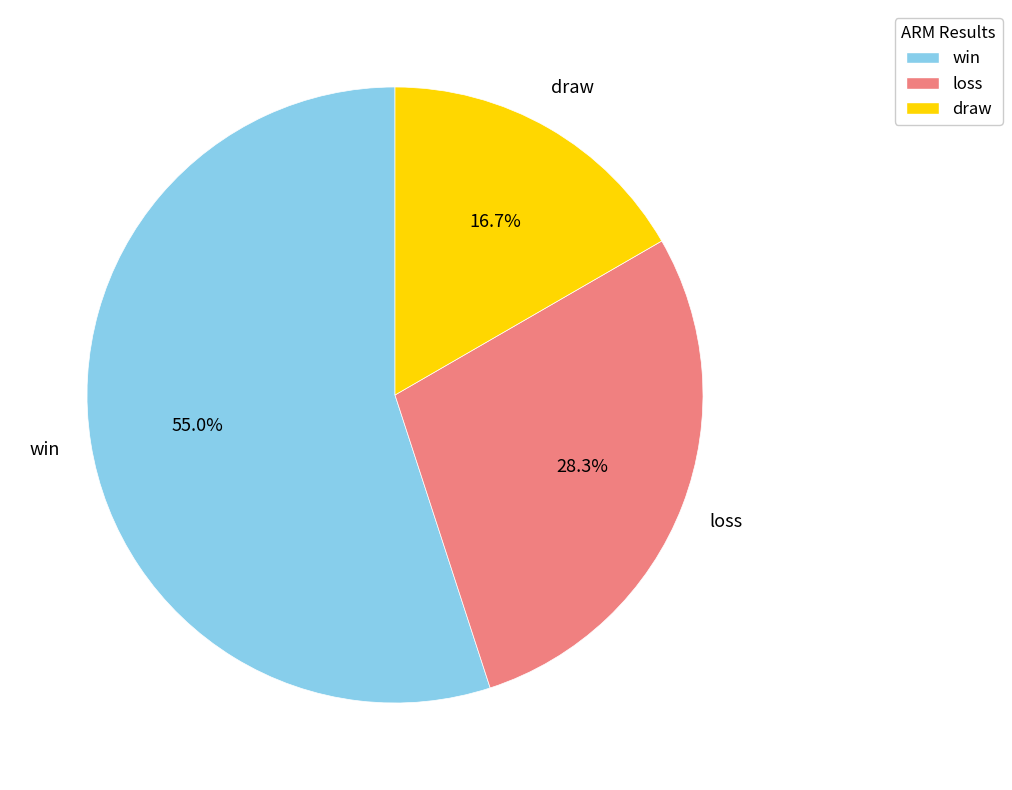

Is there any slice that represents more than half of the pie?

Yes